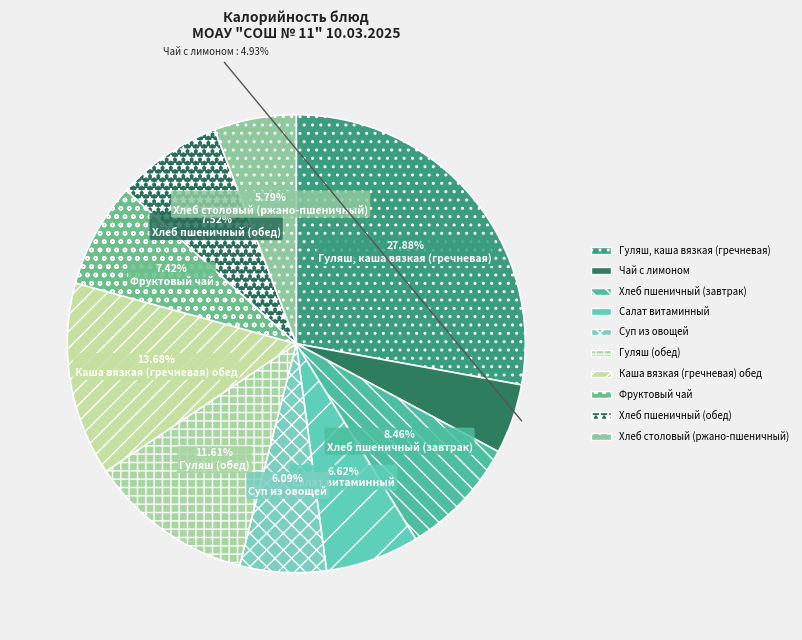

Is there any slice that represents more than half of the pie?

No